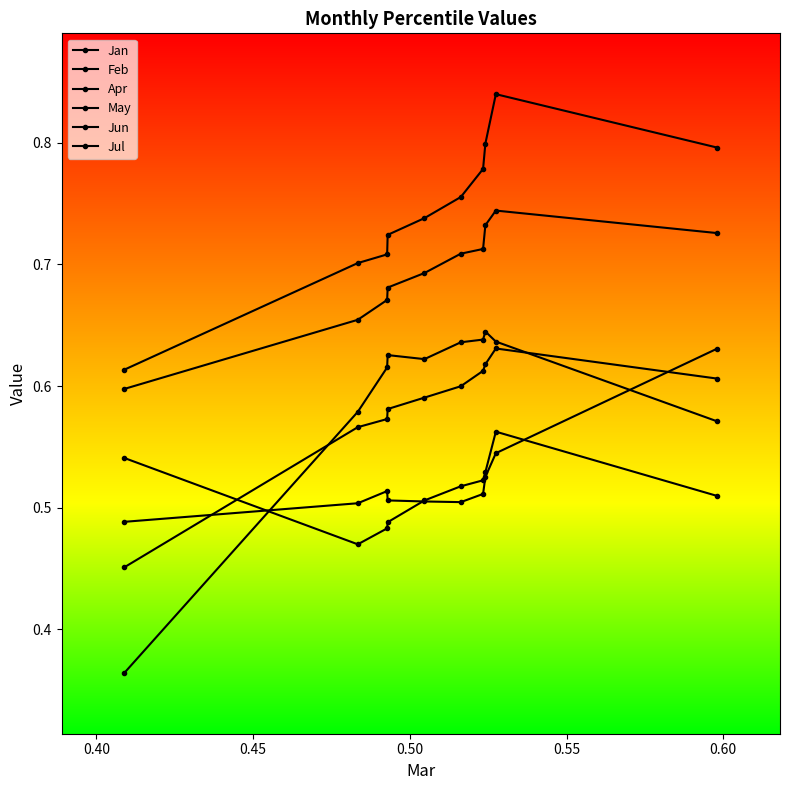

How many series are shown in this chart?

6